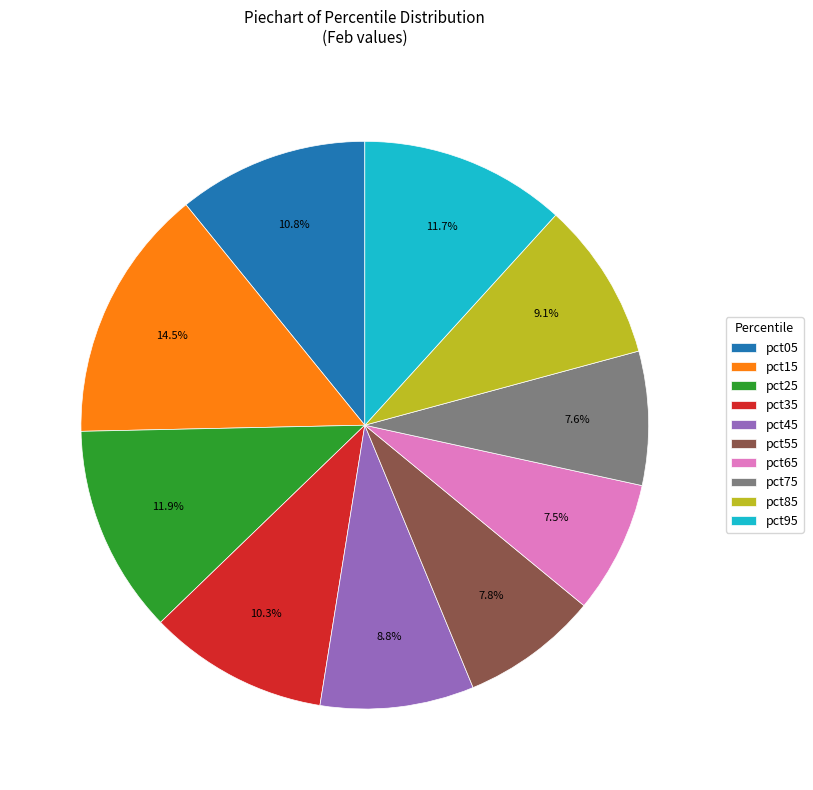

What is the total percentage of pct15 and pct75?

22.1%